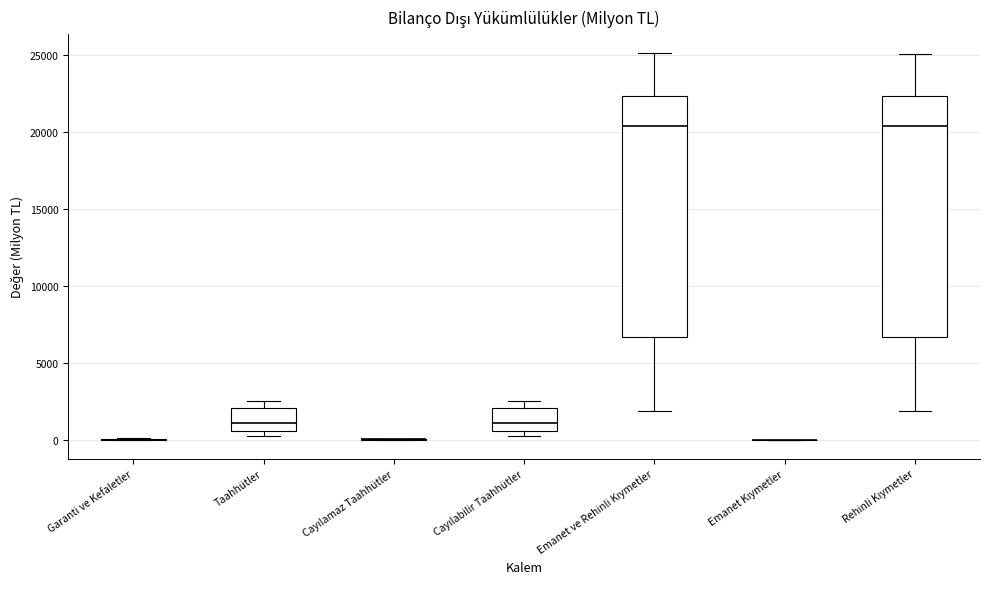

Reading left to right, read every box against the y-axis: the position of its median line, the range the box covers, and the ends of its whiskers. The values are not printed on the chart, so give them approximately, as read against the axis.

Garanti ve Kefaletler: box collapsed to a line at 0, whiskers 0 to 0
Taahhütler: median 1000, box 500 to 2000, whiskers 0 to 2500
Cayılamaz Taahhütler: box collapsed to a line at 0, whiskers 0 to 0
Cayılabilir Taahhütler: median 1000, box 500 to 2000, whiskers 0 to 2500
Emanet ve Rehinli Kıymetler: median 20500, box 6500 to 22500, whiskers 2000 to 25000
Emanet Kıymetler: box collapsed to a line at 0, whiskers 0 to 0
Rehinli Kıymetler: median 20500, box 6500 to 22500, whiskers 2000 to 25000